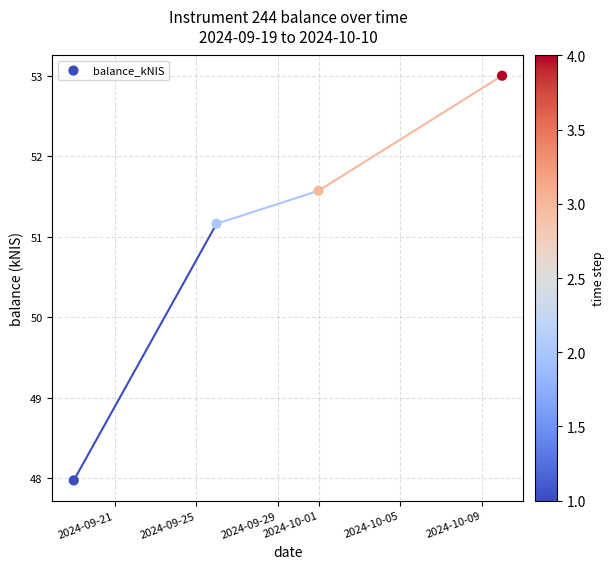

What is the range of X values (max minus min)?

21.0